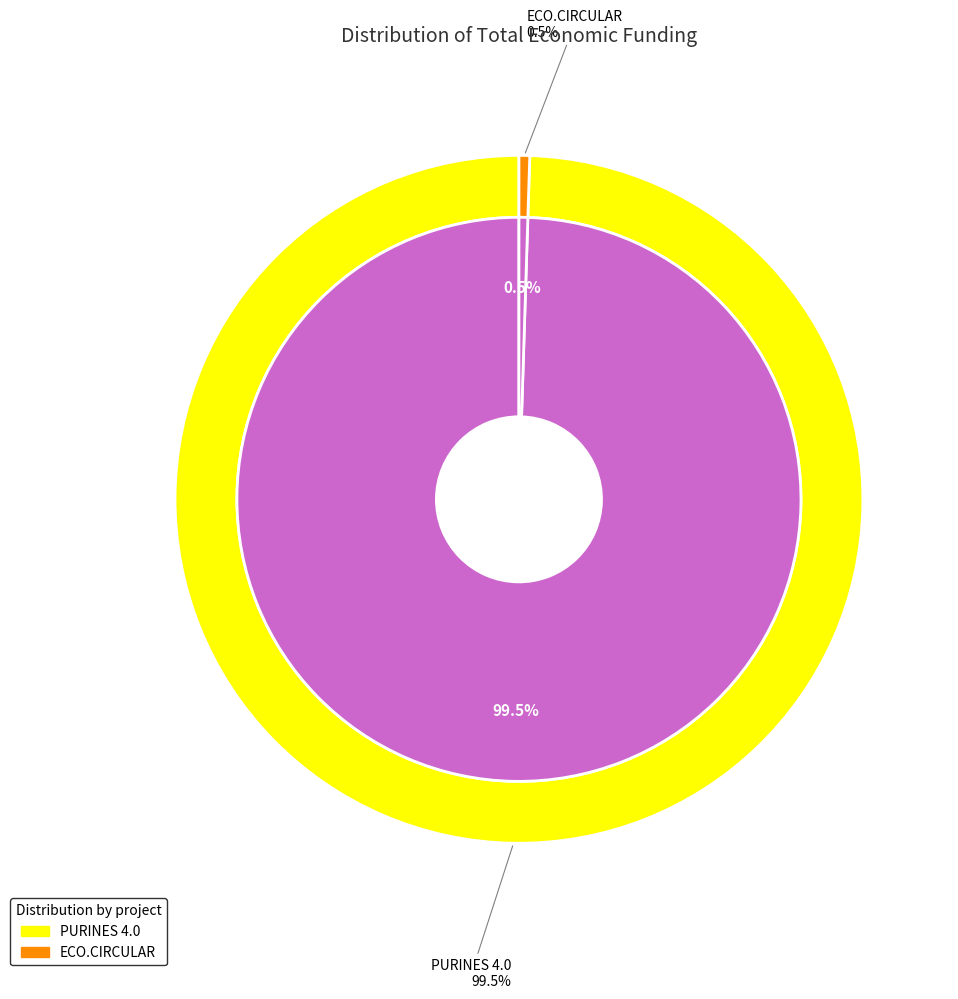

To the nearest percent, what percentage of the pie is ECO.CIRCULAR?

1%